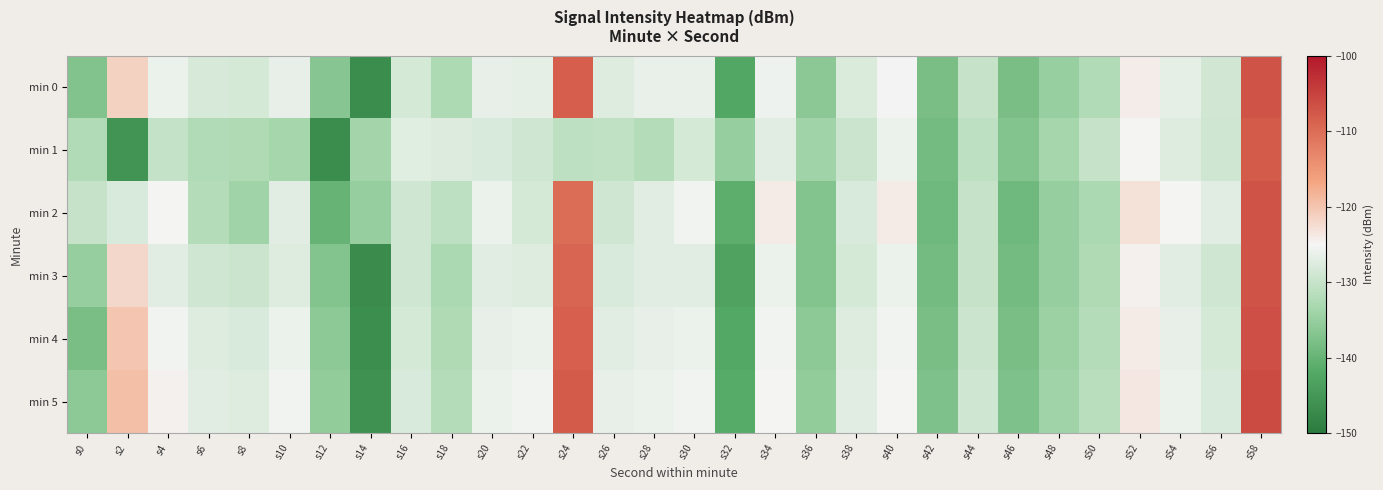

Between s38 and s42, which is larger?

s38